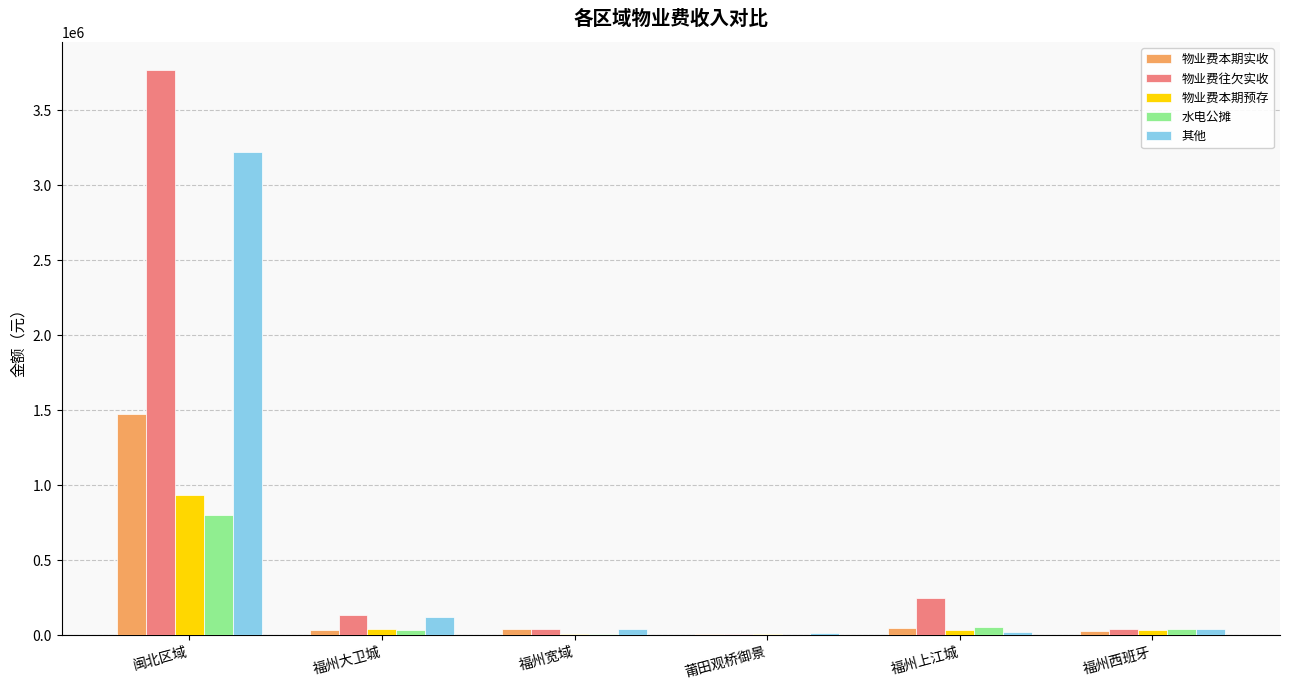

At which label does 水电公摊 first exceed 38758?

闽北区域